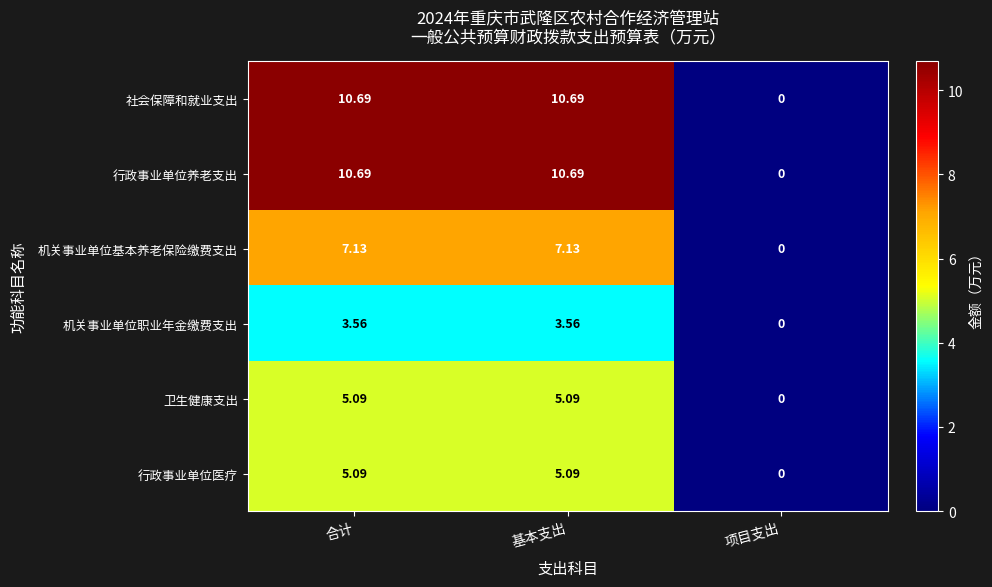

Which category has the lowest value across all series?

项目支出